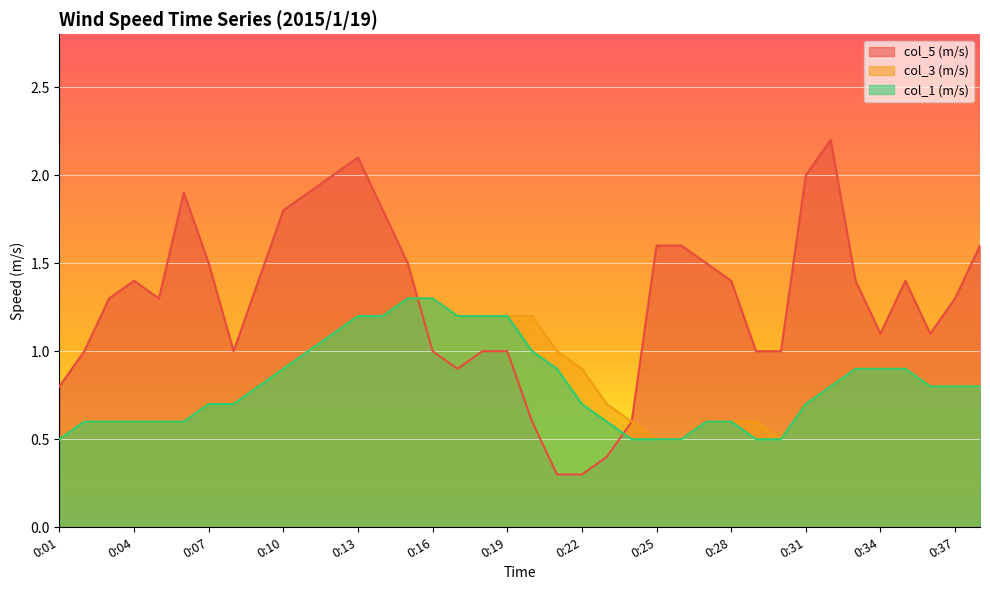

What is the total value across all series at 0:38?

3.2